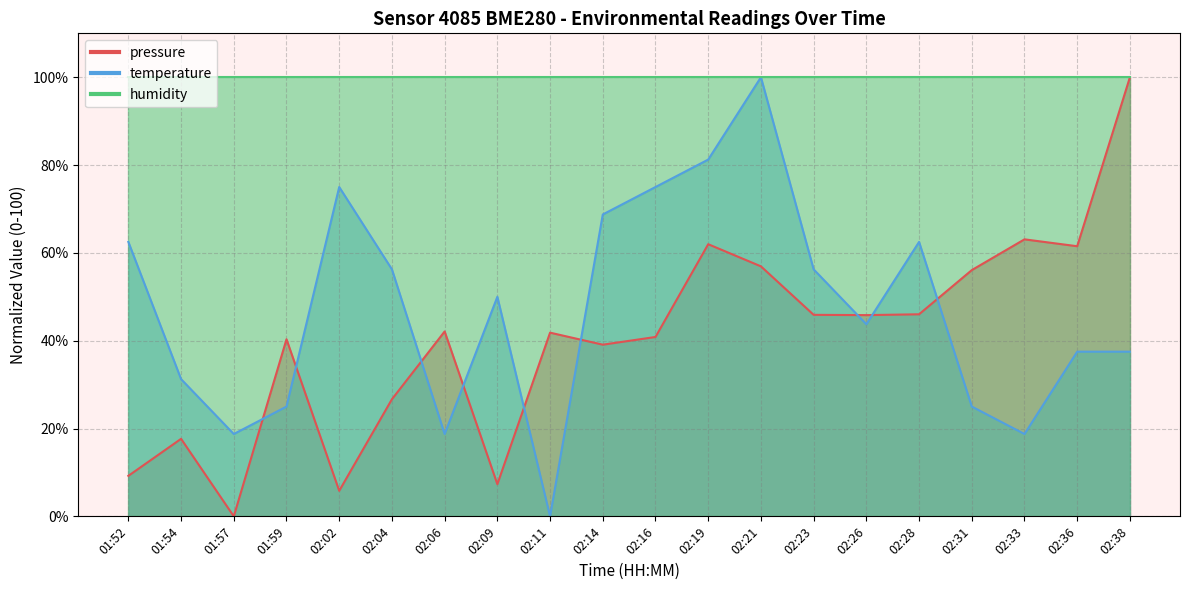

What is the label of the 6th point from the left?

02:04